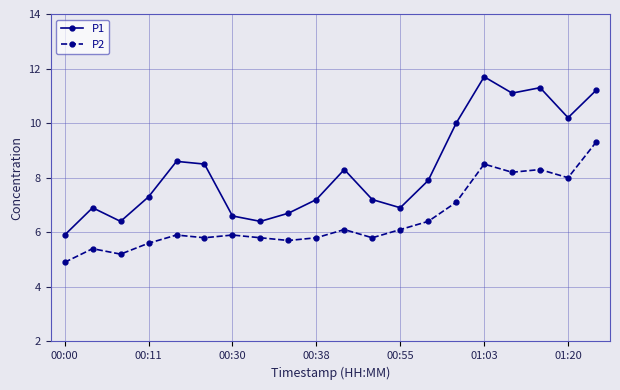

Reading left to right, extract all data points from this chart.

P1: 5.9	6.9	6.4	7.3	8.6	8.5	6.6	6.4	6.7	7.2	8.3	7.2	6.9	7.9	10.0	11.7	11.1	11.3	10.2	11.2
P2: 4.9	5.4	5.2	5.6	5.9	5.8	5.9	5.8	5.7	5.8	6.1	5.8	6.1	6.4	7.1	8.5	8.2	8.3	8.0	9.3